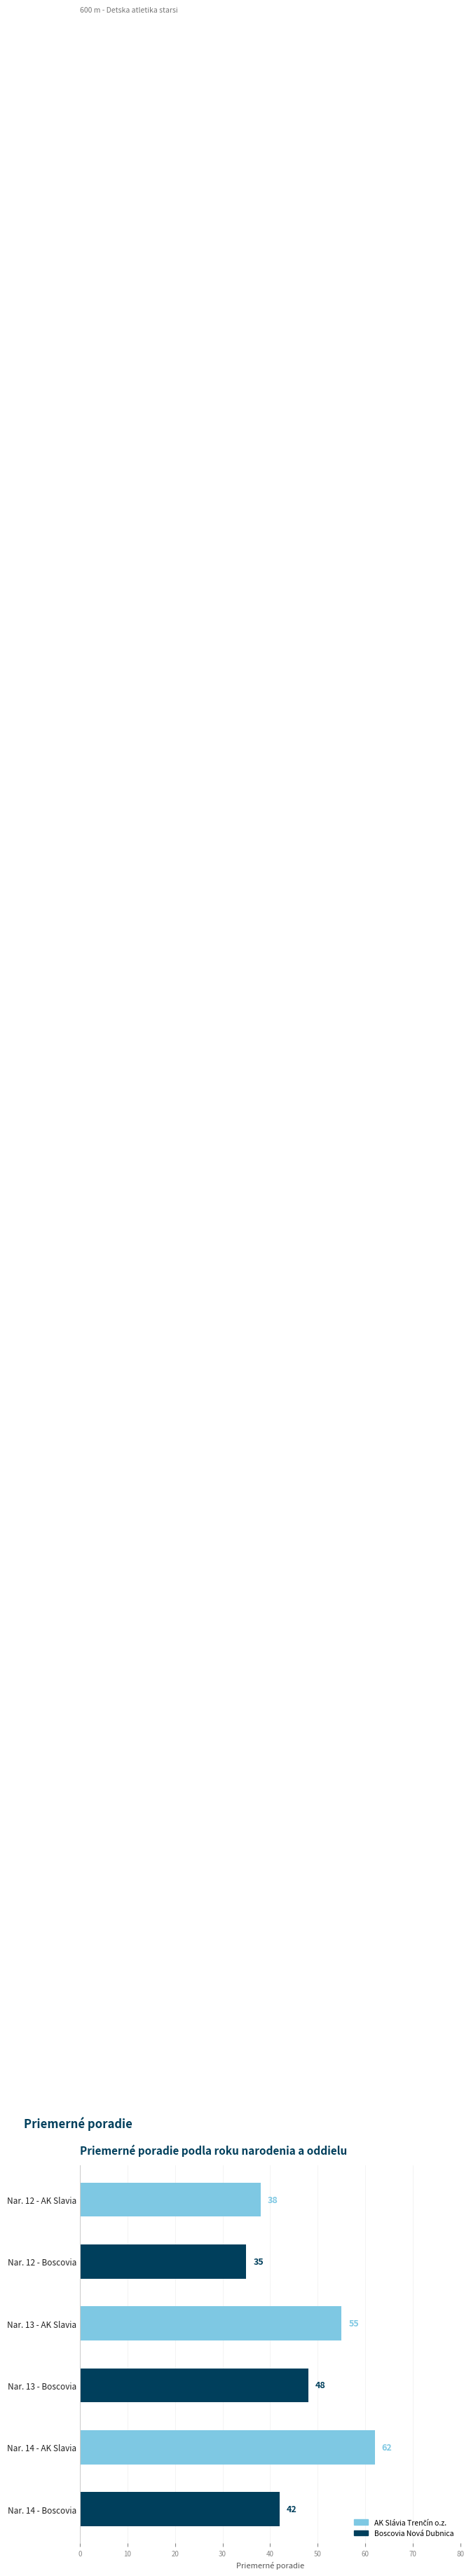

Rank the categories by value from highest to lowest.

Nar. 14 - AK Slavia, Nar. 13 - AK Slavia, Nar. 13 - Boscovia, Nar. 14 - Boscovia, Nar. 12 - AK Slavia, Nar. 12 - Boscovia